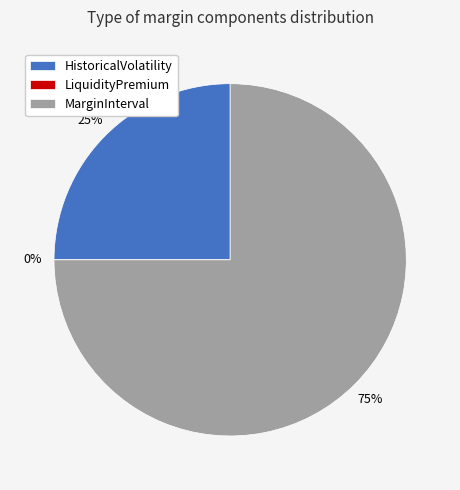

To the nearest percent, what percentage of the pie is HistoricalVolatility?

25%